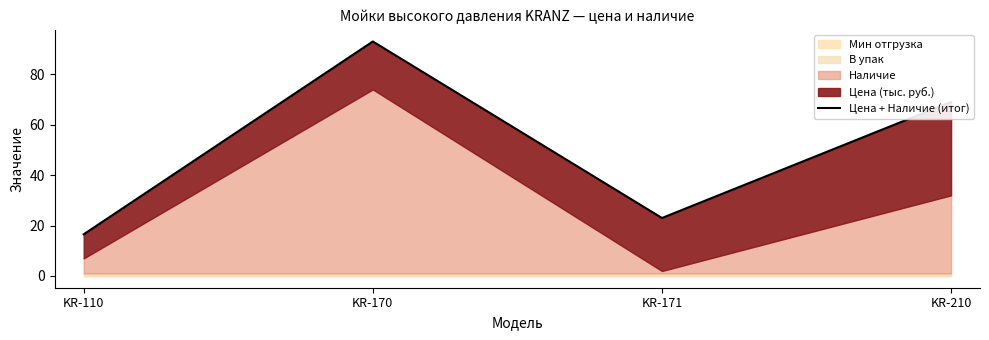

Between KR-170 and KR-171, which is larger?

KR-170